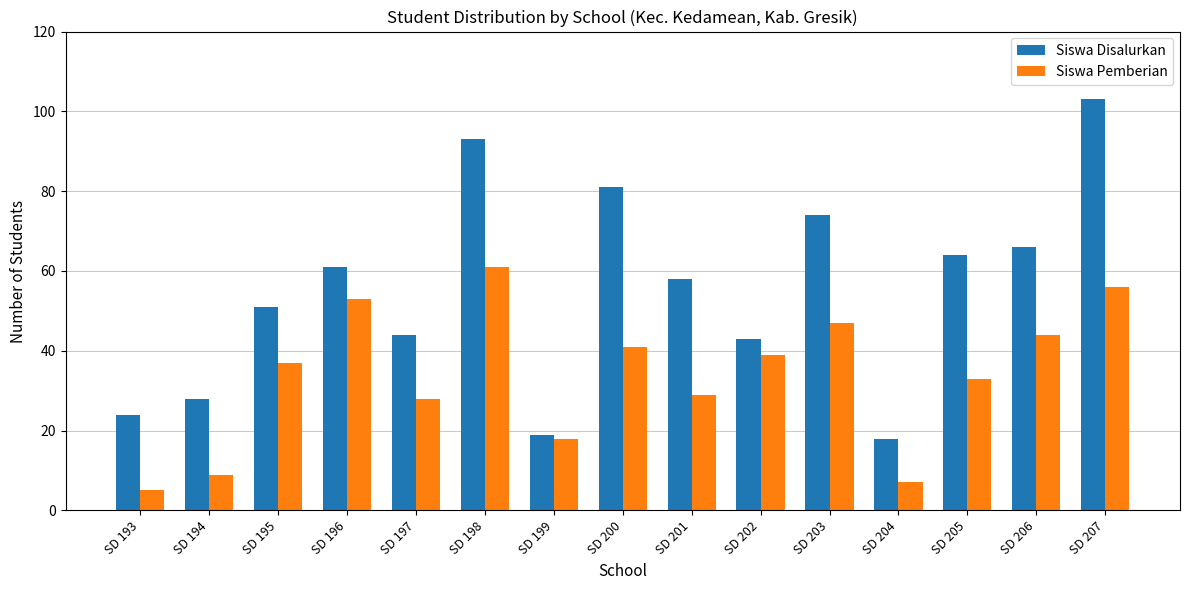

Which series has the largest total across all categories?

Siswa Disalurkan